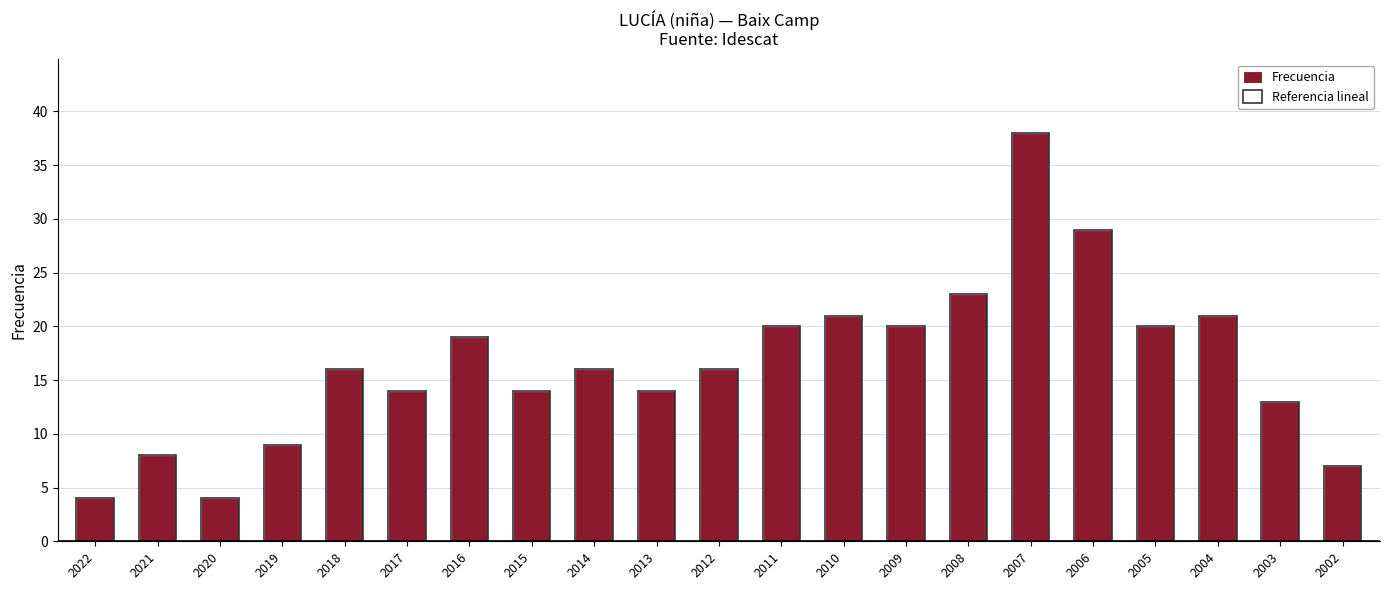

Which category has the highest value across all series?

2007